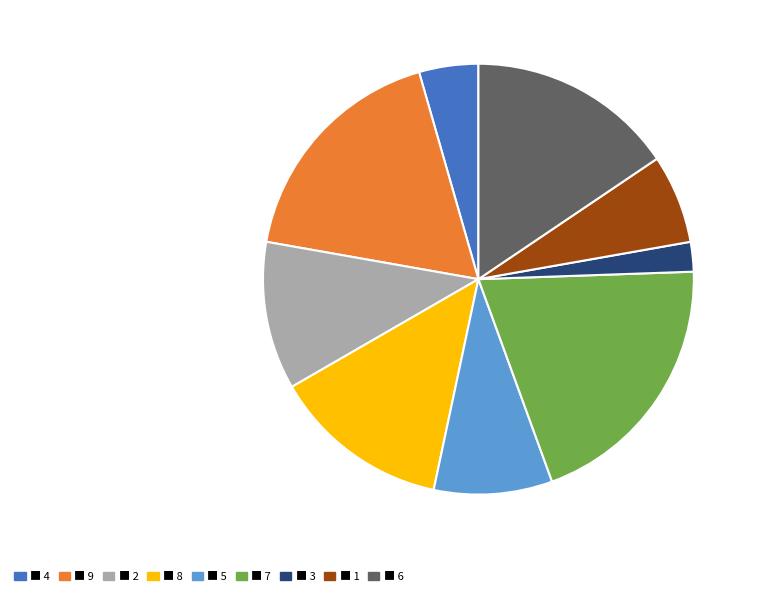

How many segments does this pie chart have?

9